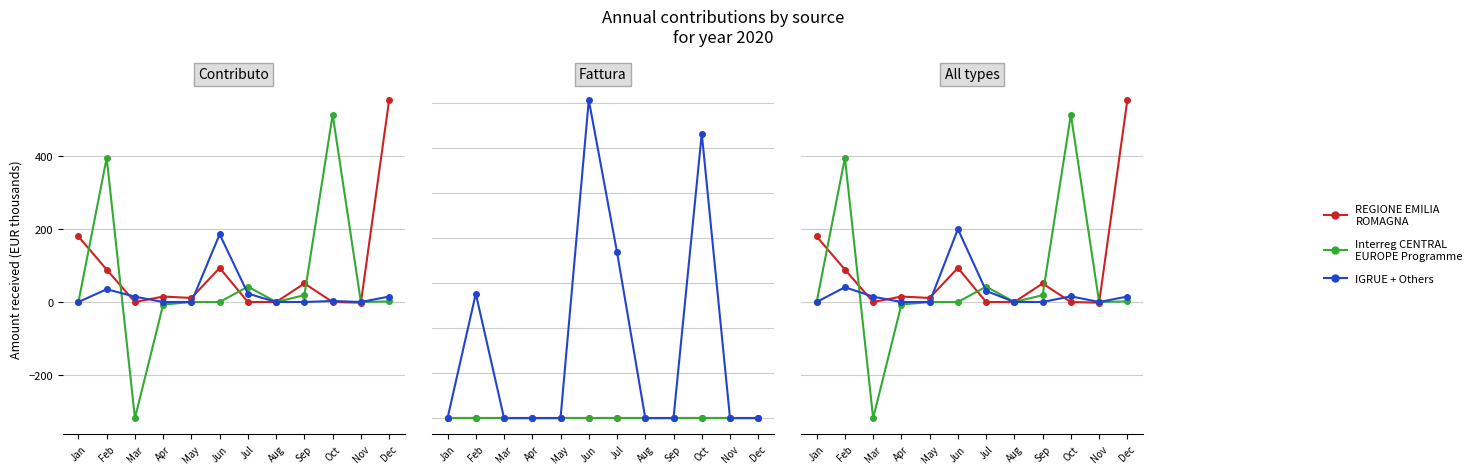

True or false: Interreg CENTRAL EUROPE Programme and IGRUE + Others cross at least once.

True